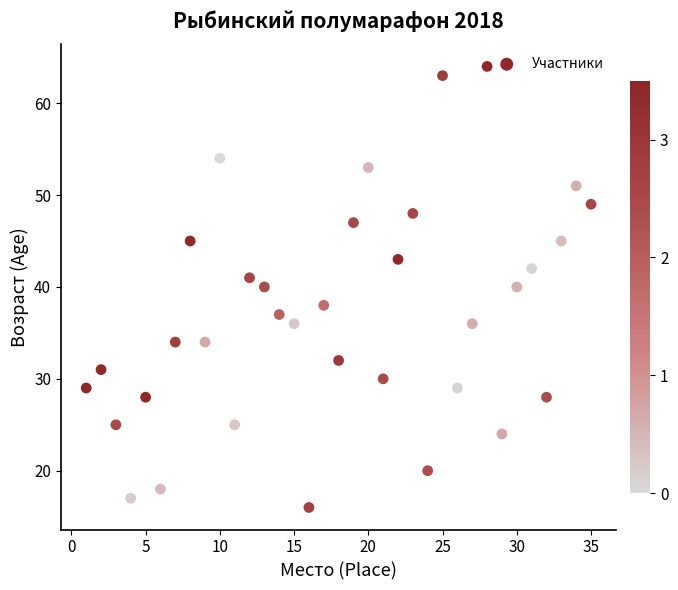

What is the range of Y values (max minus min)?

48